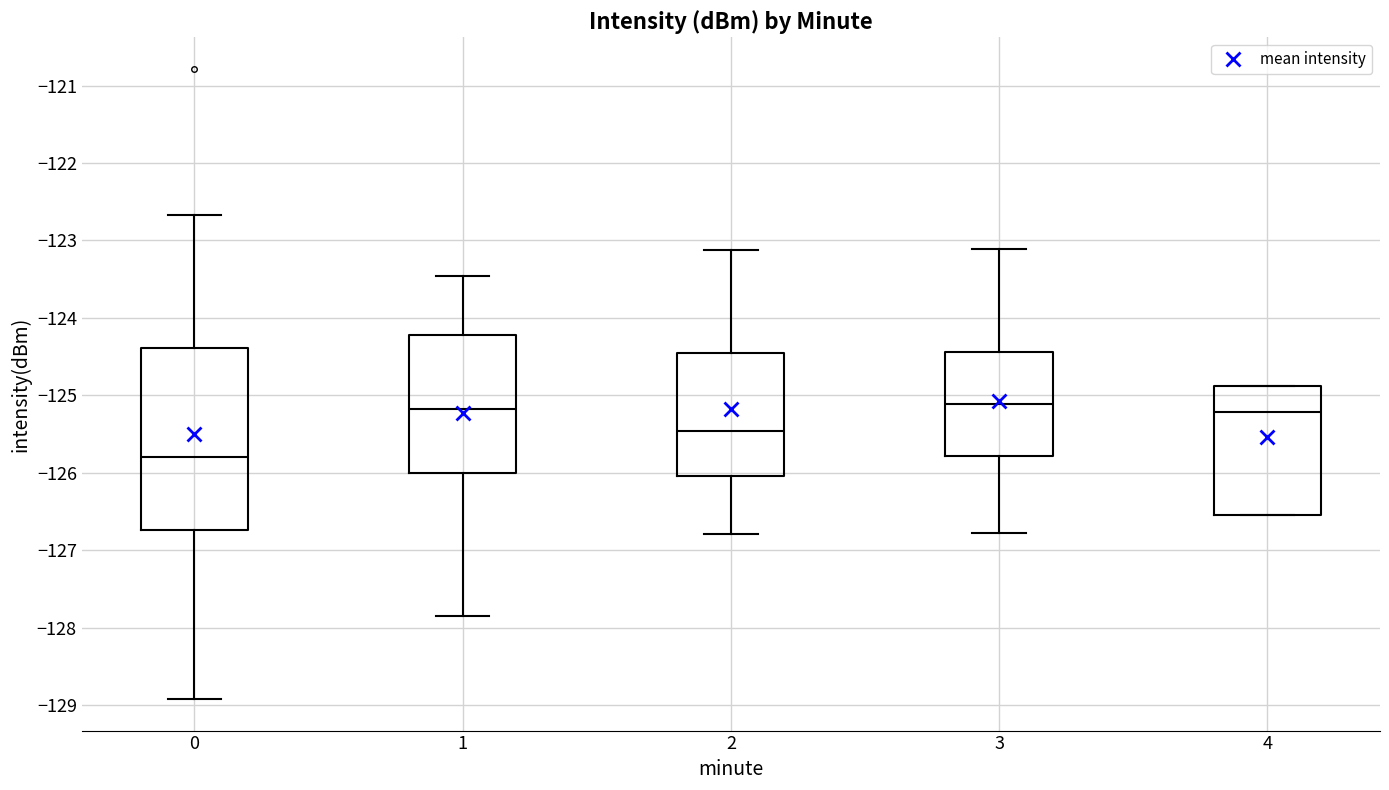

Reading left to right, read every box against the y-axis: the position of its median line, the range the box covers, and the ends of its whiskers. The values are not printed on the chart, so give them approximately, as read against the axis.

0: median -125.8, box -126.7 to -124.4, whiskers -128.9 to -122.7
1: median -125.2, box -126.0 to -124.2, whiskers -127.8 to -123.5
2: median -125.5, box -126.0 to -124.5, whiskers -126.8 to -123.1
3: median -125.1, box -125.8 to -124.4, whiskers -126.8 to -123.1
4: median -125.2, box -126.5 to -124.9, whiskers -126.5 to -124.9